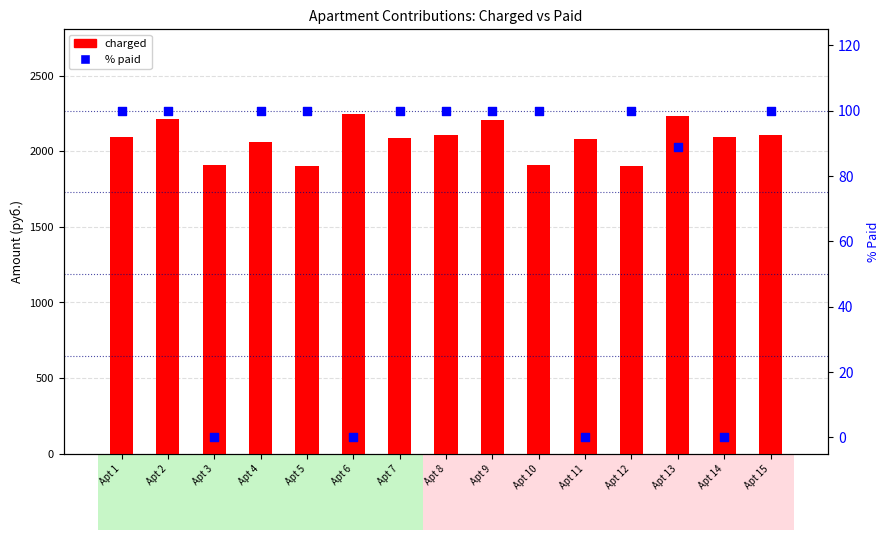

Which series reaches the minimum Y coordinate?

% paid